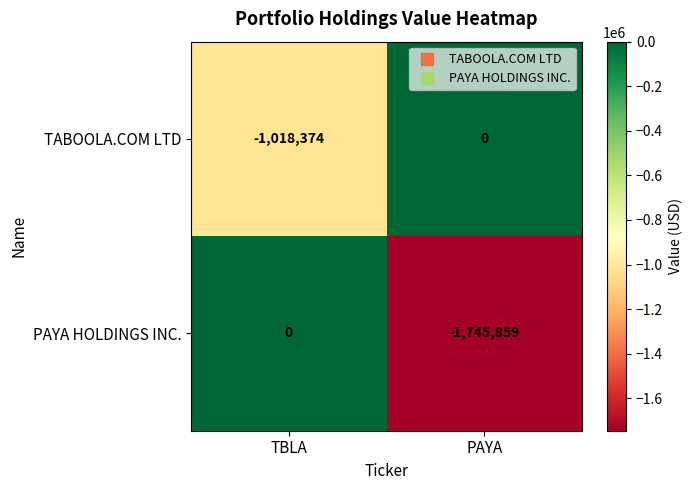

At which label does PAYA HOLDINGS INC. reach its minimum?

PAYA